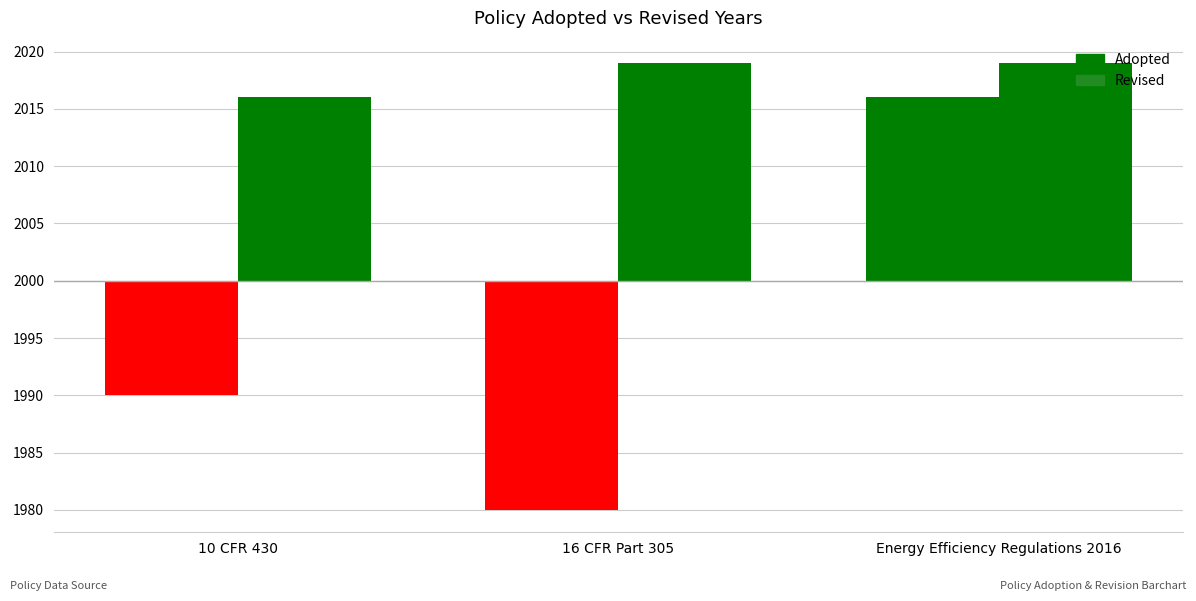

What position from the left is 10 CFR 430?

1